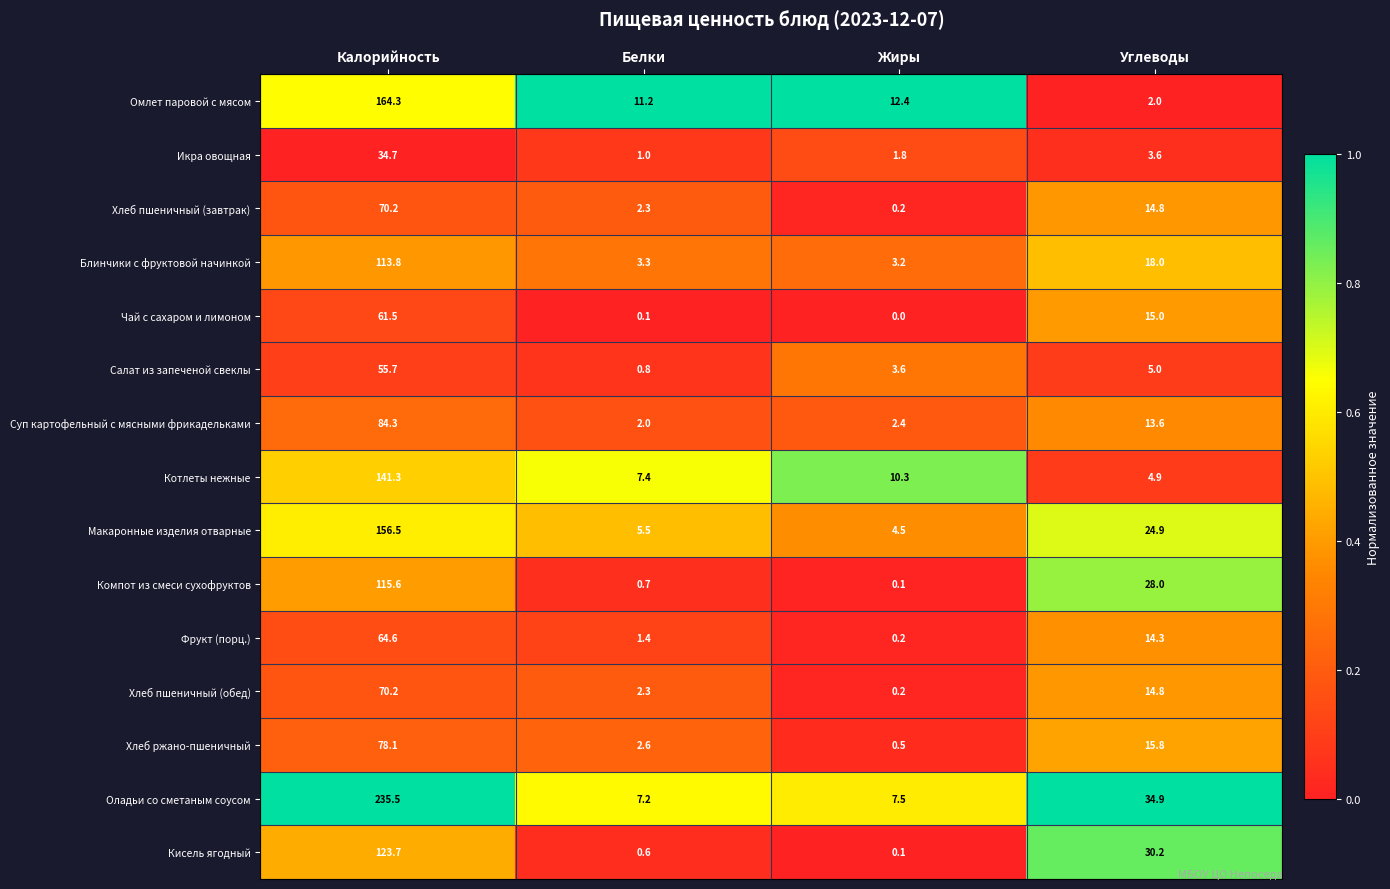

What is the total value across all series at Жиры?

47.0